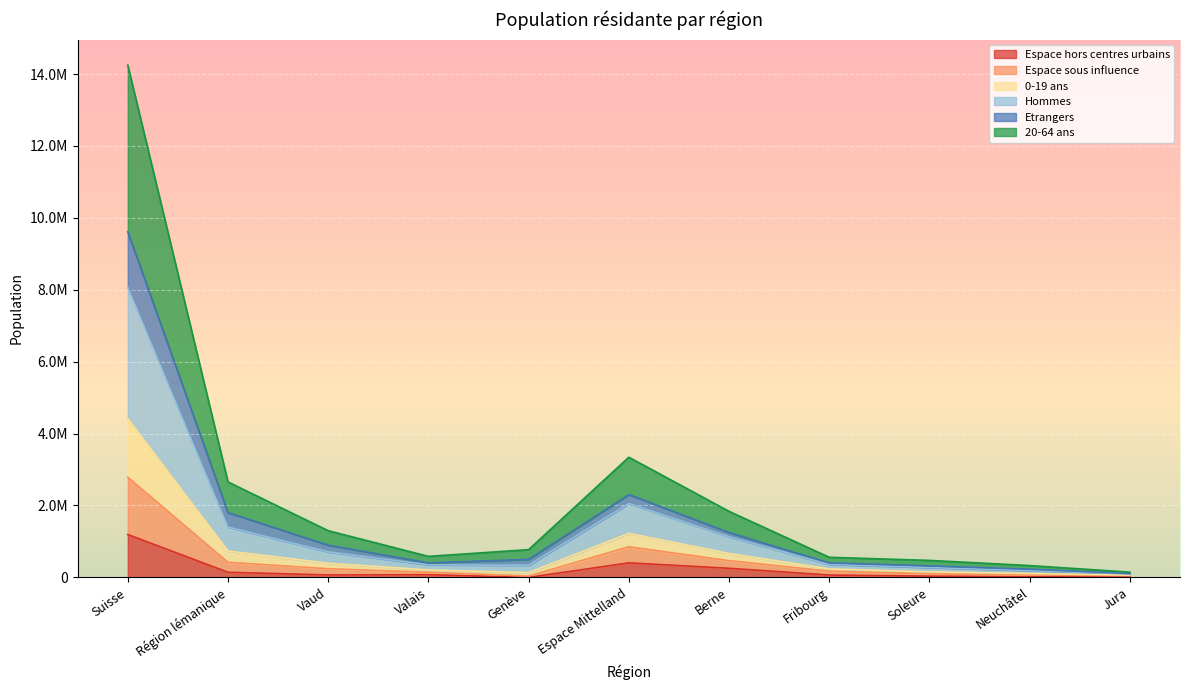

True or false: Espace hors centres urbains and 0-19 ans intersect in this chart.

False